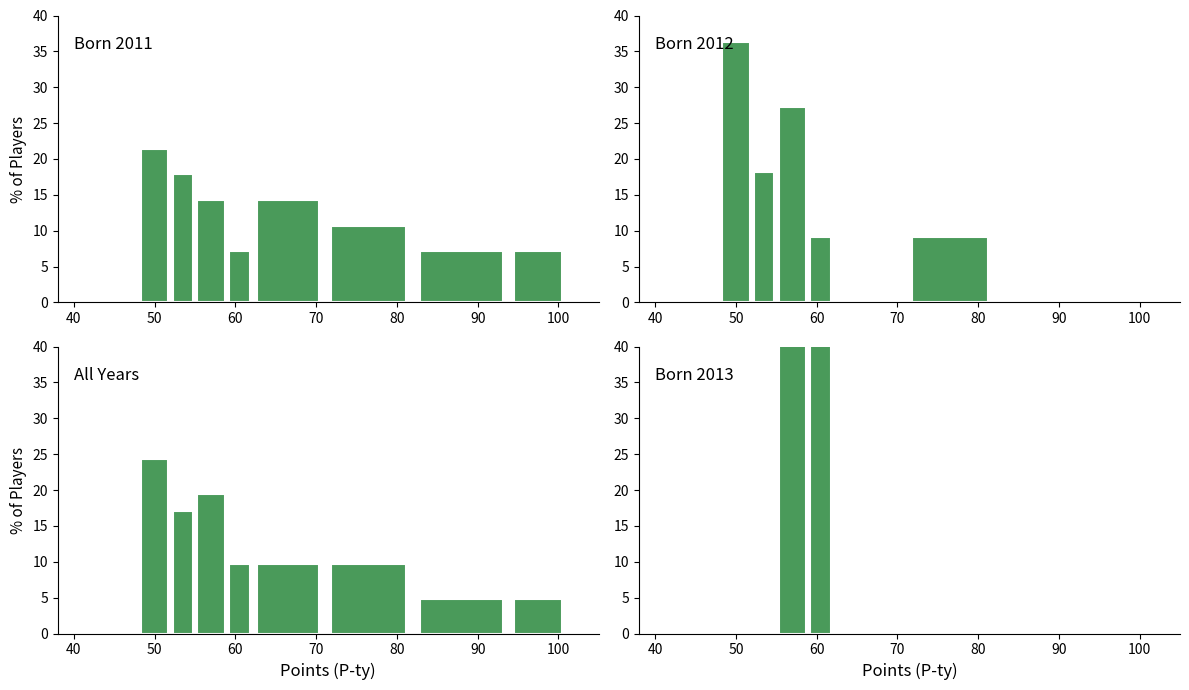

How many distinct data groups are displayed?

1